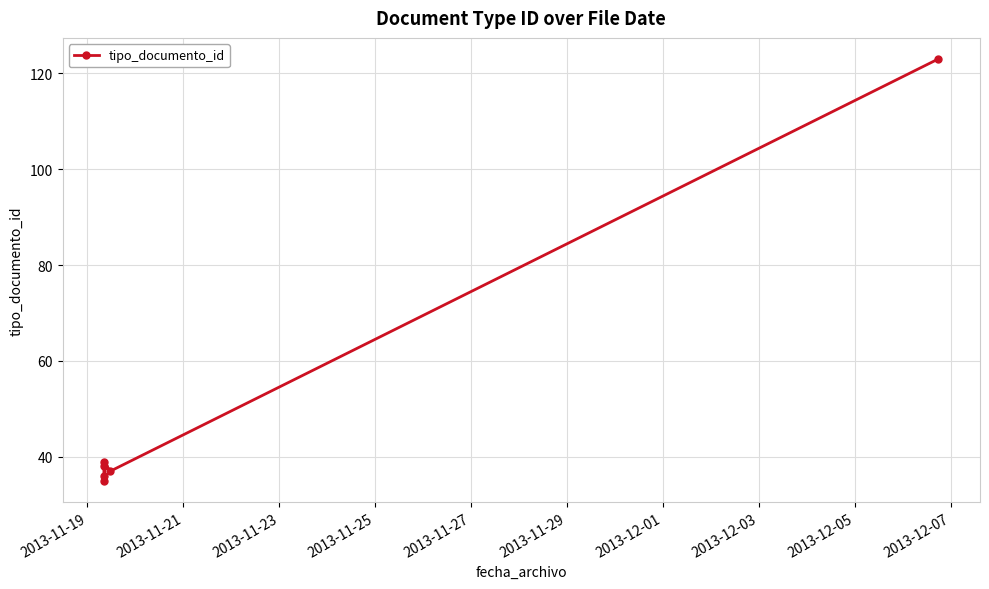

What is the value of the 3rd point from the left?

36